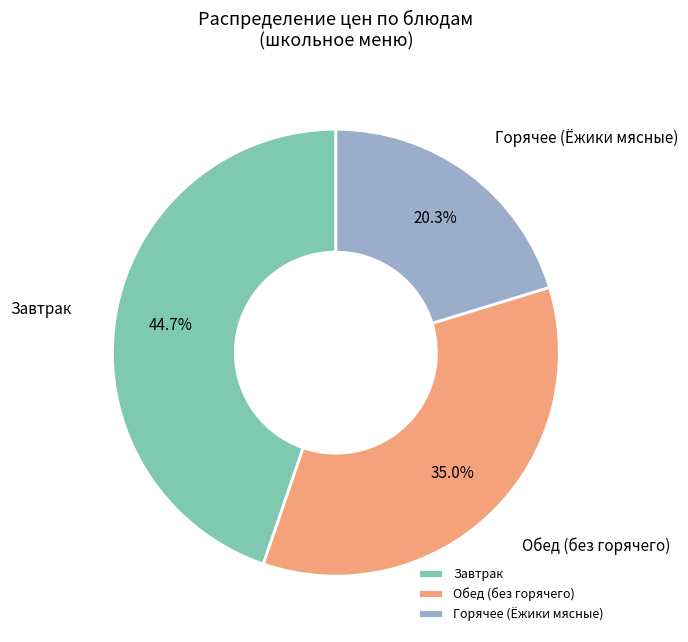

Rank the categories by value from highest to lowest.

Завтрак, Обед (без горячего), Горячее (Ёжики мясные)